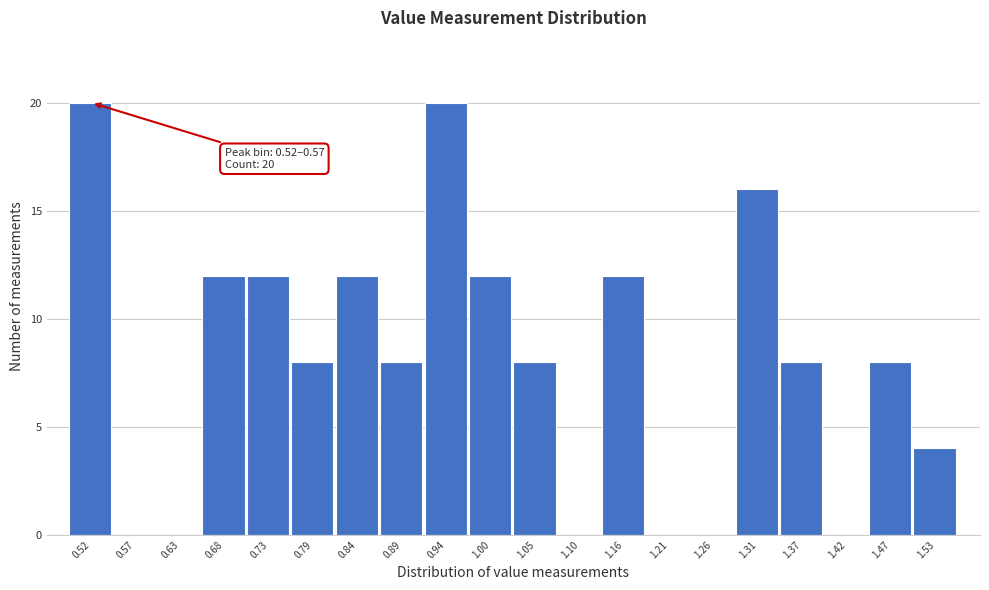

Reading left to right, list all the values displayed in this chart.

0.52=20	0.57=0	0.63=0	0.68=12	0.73=12	0.79=8	0.84=12	0.89=8	0.94=20	1.00=12	1.05=8	1.10=0	1.16=12	1.21=0	1.26=0	1.31=16	1.37=8	1.42=0	1.47=8	1.53=4